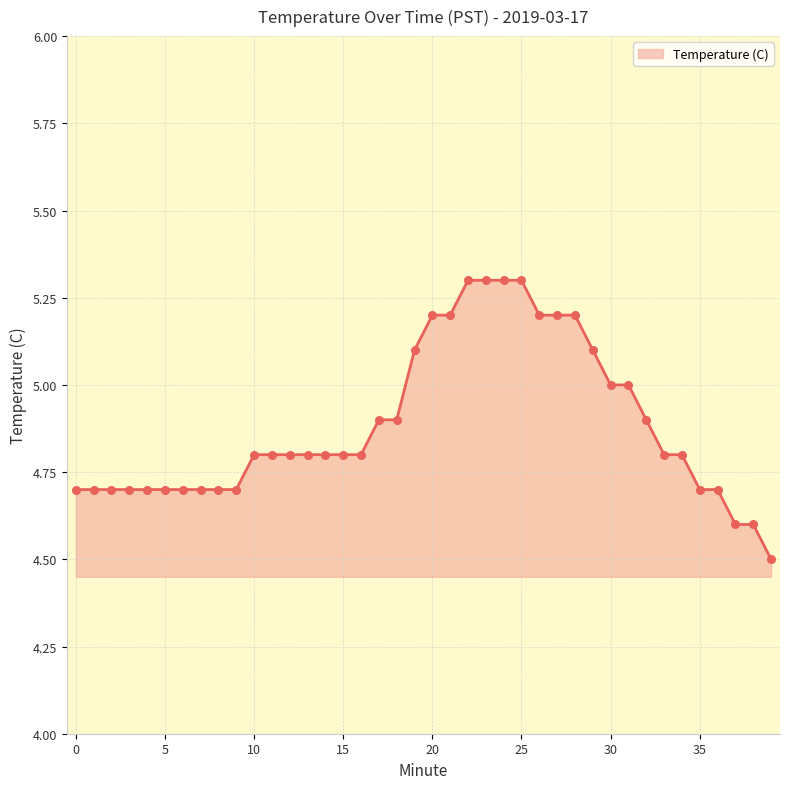

What is the greatest value displayed?

5.3